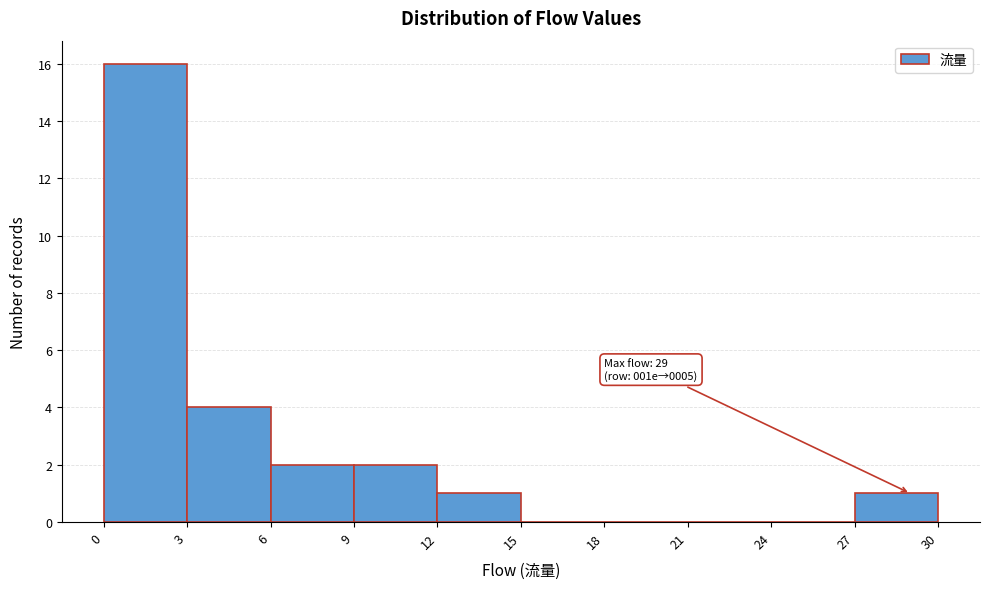

Which range on the x-axis has the tallest bar?

0 to 3